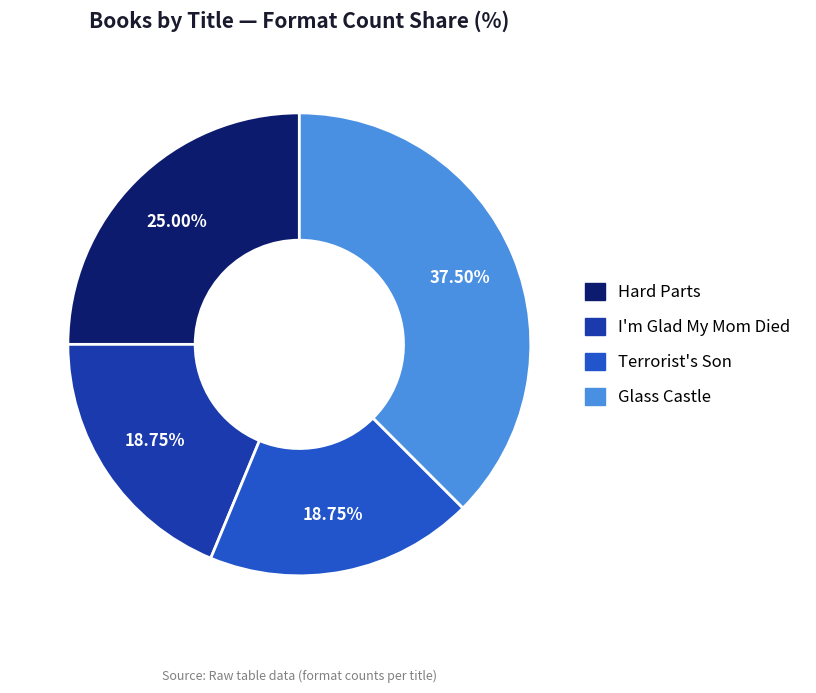

Is it true that I'm Glad My Mom Died is 19% of the pie?

True